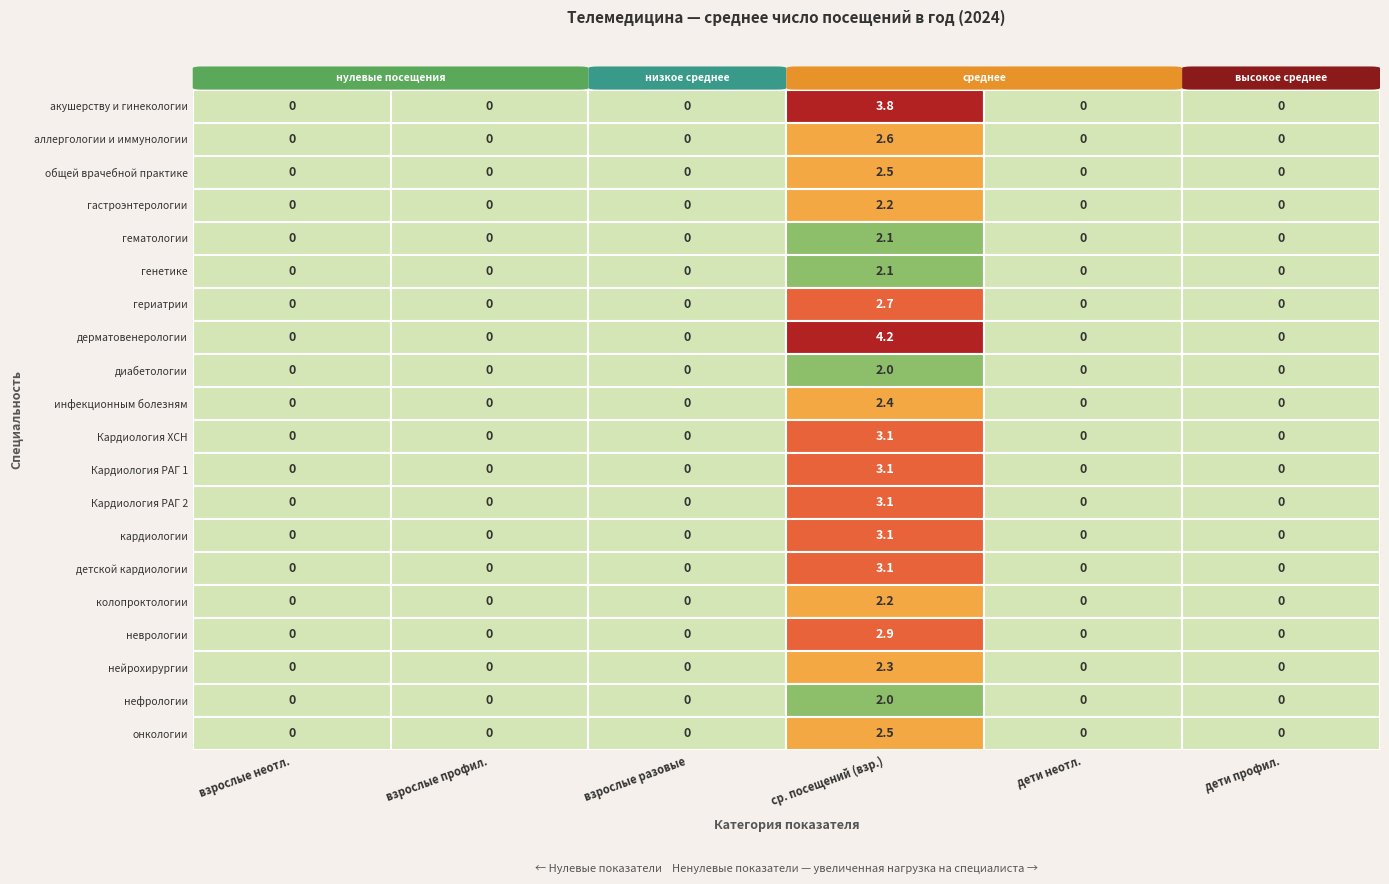

How many data points in Кардиология РАГ 1 are above 0?

1